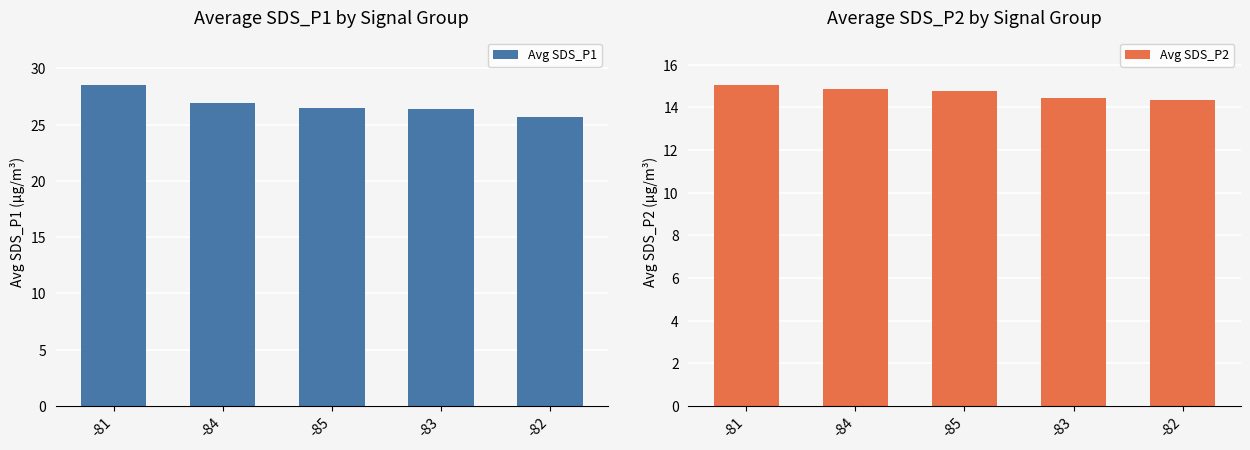

At -84, list the series in order from largest to smallest.

Avg SDS_P1, Avg SDS_P2